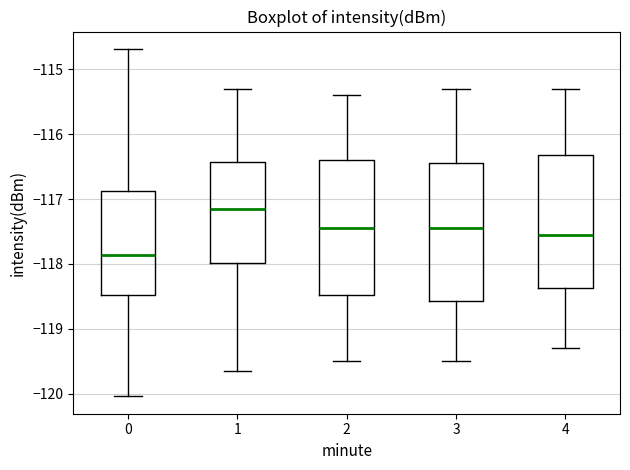

Reading left to right, read every box against the y-axis: the position of its median line, the range the box covers, and the ends of its whiskers. The values are not printed on the chart, so give them approximately, as read against the axis.

0: median -117.9, box -118.5 to -116.9, whiskers -120.0 to -114.7
1: median -117.1, box -118.0 to -116.4, whiskers -119.7 to -115.3
2: median -117.4, box -118.5 to -116.4, whiskers -119.5 to -115.4
3: median -117.4, box -118.6 to -116.4, whiskers -119.5 to -115.3
4: median -117.5, box -118.4 to -116.3, whiskers -119.3 to -115.3